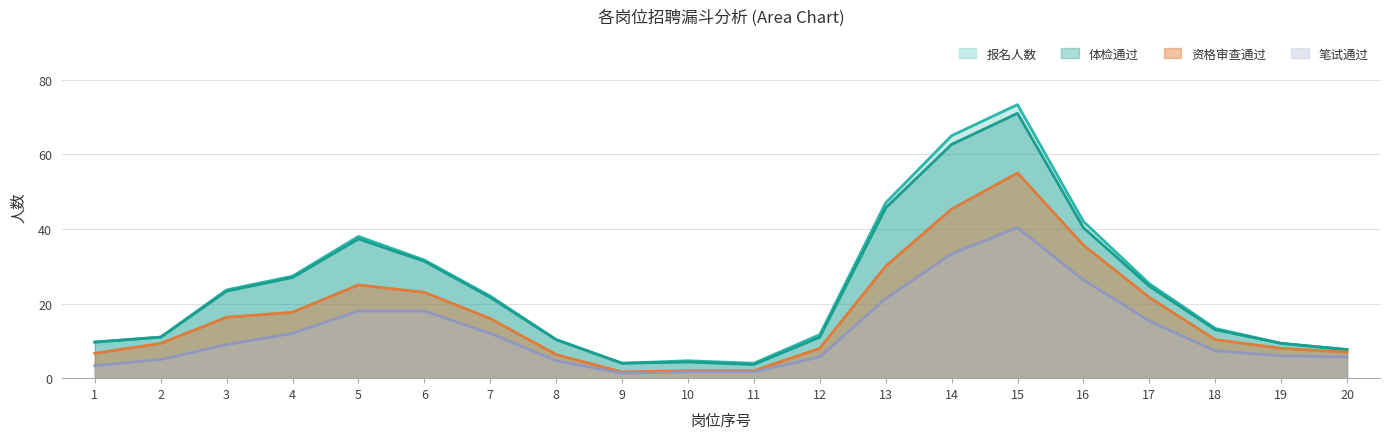

Is it true that 笔试通过 equals 1.7 at 11?

True